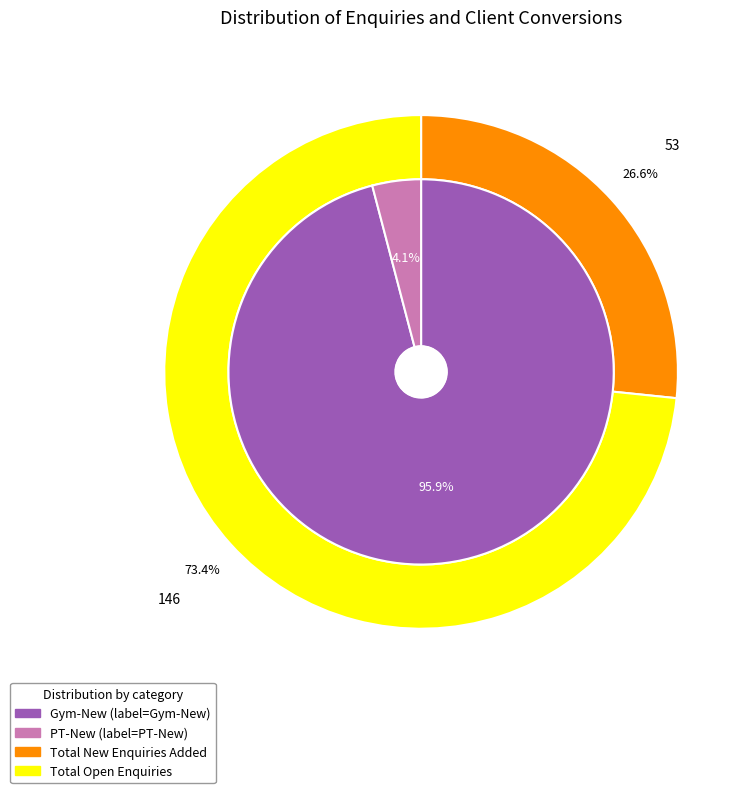

Is there a majority slice in this chart?

Yes